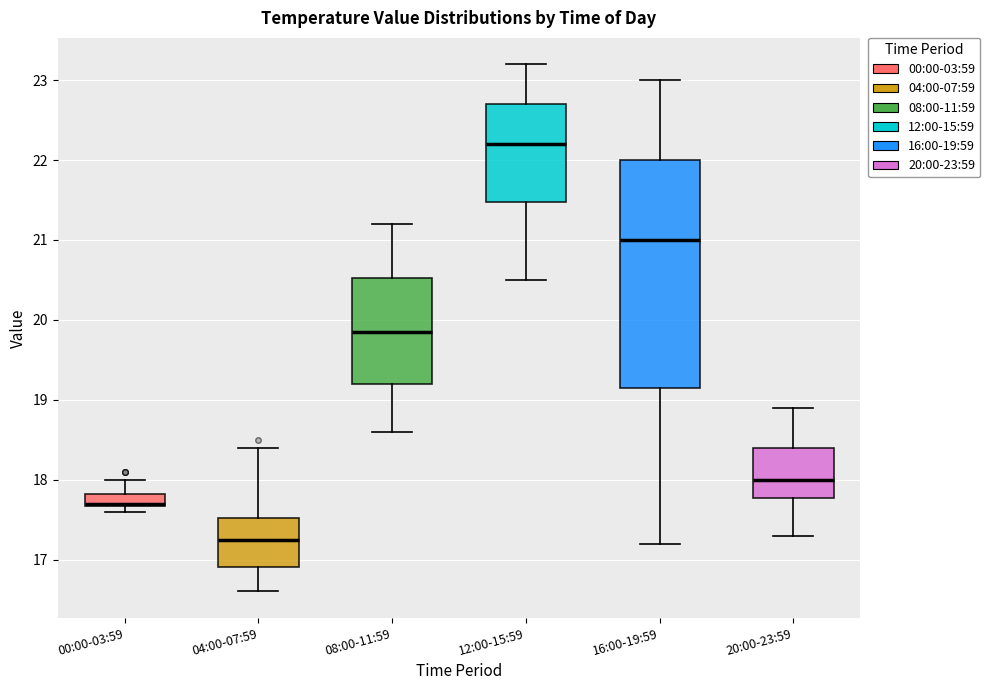

Comparing the boxes themselves (not the whiskers), which one is the tallest?

16:00-19:59